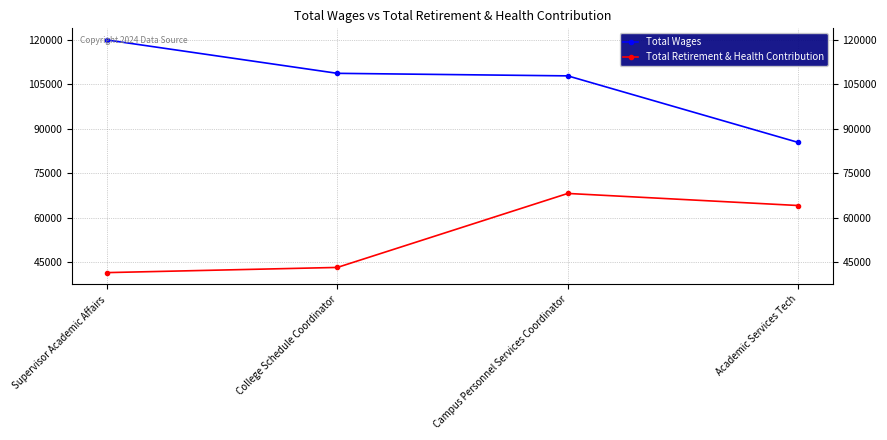

What is the sum of all Total Retirement & Health Contribution values?

216677